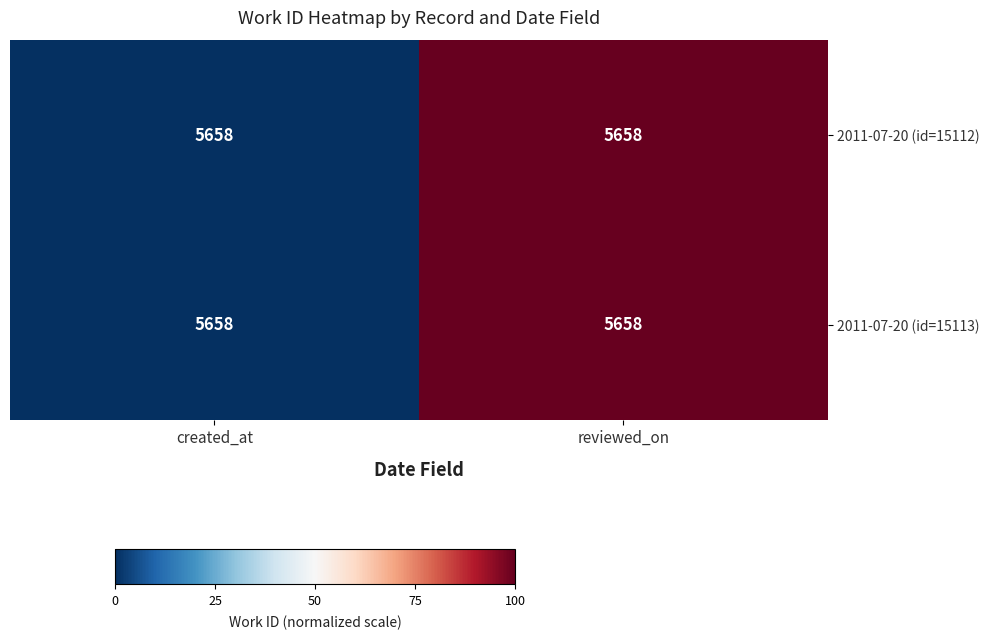

Which series has the largest total across all categories?

2011-07-20 (id=15112)